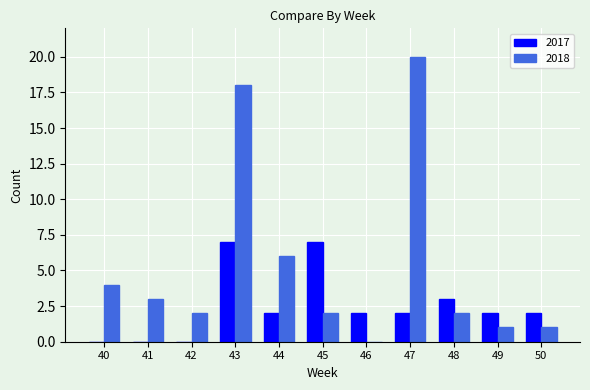

Reading left to right, transcribe all the data shown in this chart.

2017: 40=0	41=0	42=0	43=7	44=2	45=7	46=2	47=2	48=3	49=2	50=2
2018: 40=4	41=3	42=2	43=18	44=6	45=2	46=0	47=20	48=2	49=1	50=1